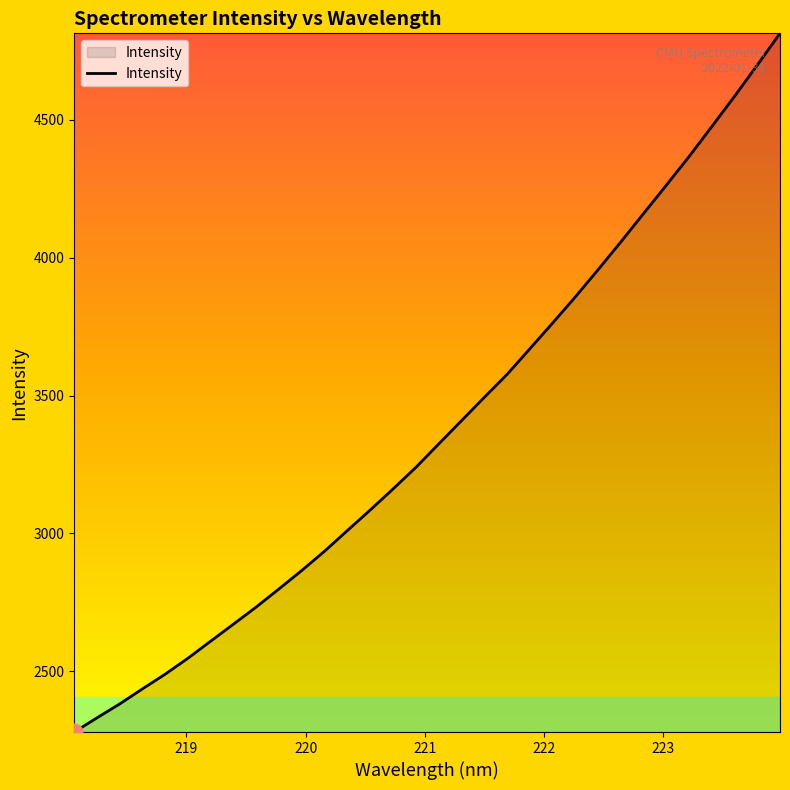

What is the difference between the maximum and minimum values?

2532.4